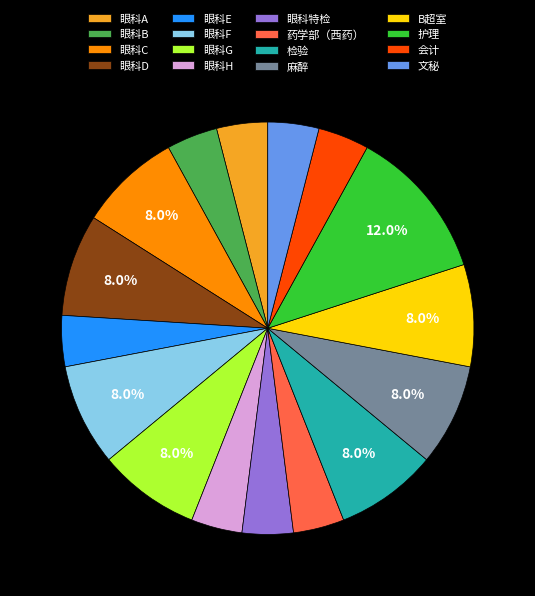

How many segments does this pie chart have?

16